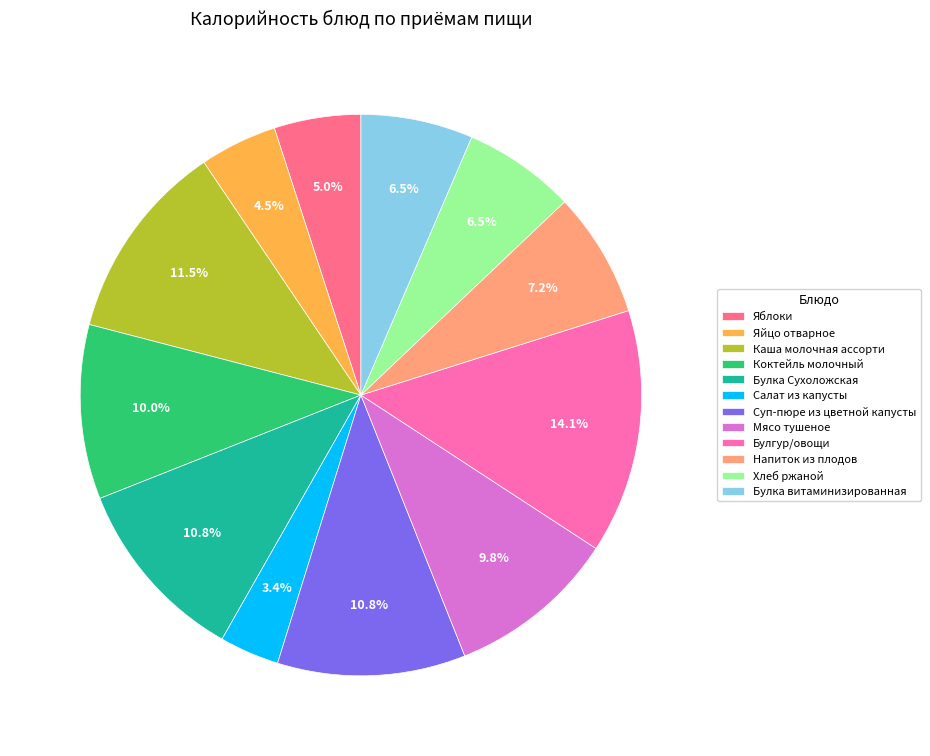

What is the ratio of the value at Булгур/овощи to the value at Суп-пюре из цветной капусты?

1.3